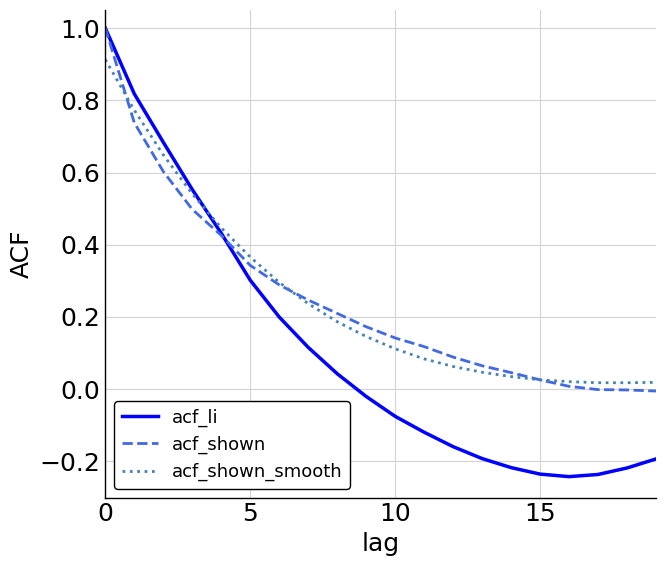

What is the highest value of the acf_li series?

1.0